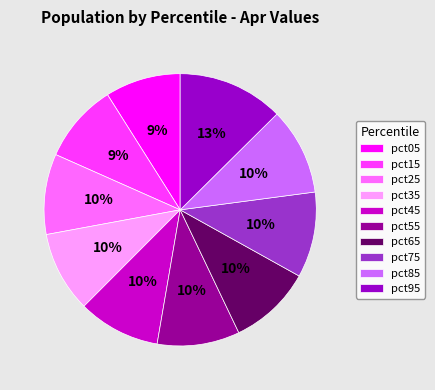

To the nearest percent, what portion does pct75 represent?

10%